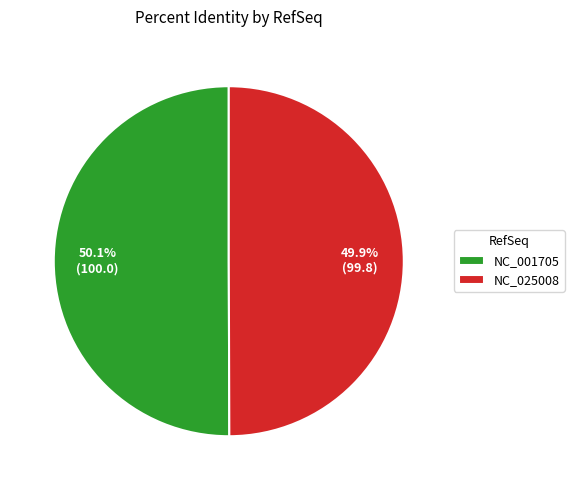

To the nearest percent, what portion does NC_025008 represent?

50%